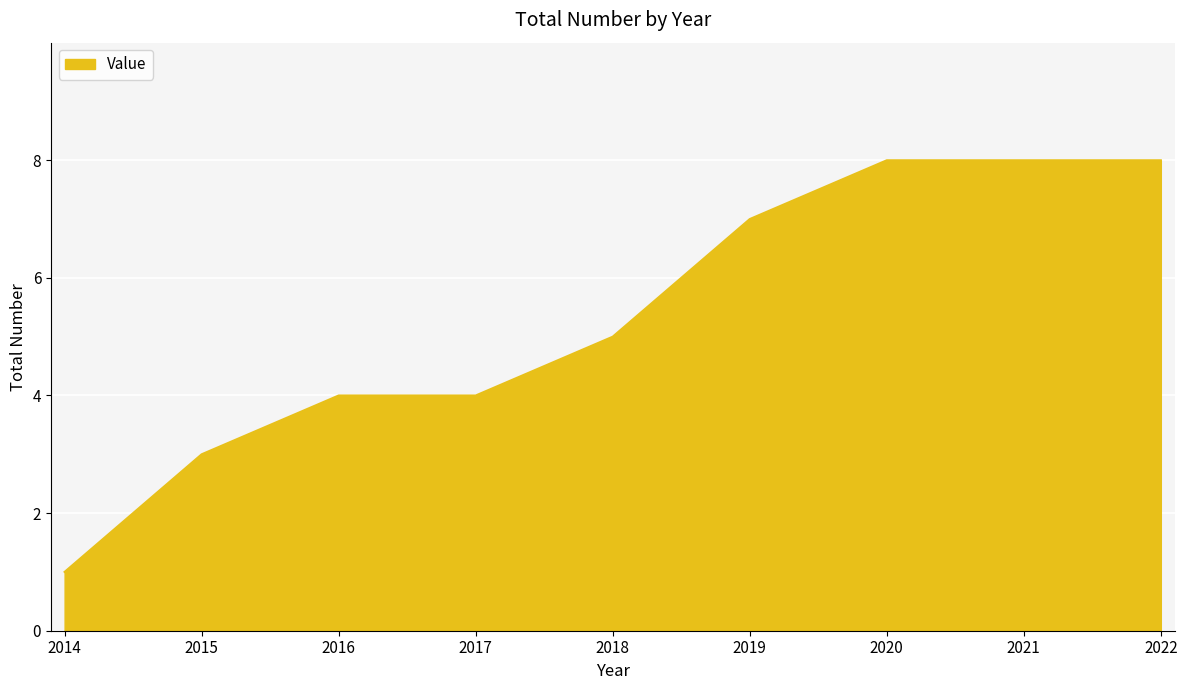

The chart shows a value of 14 at 2021. True or false?

False